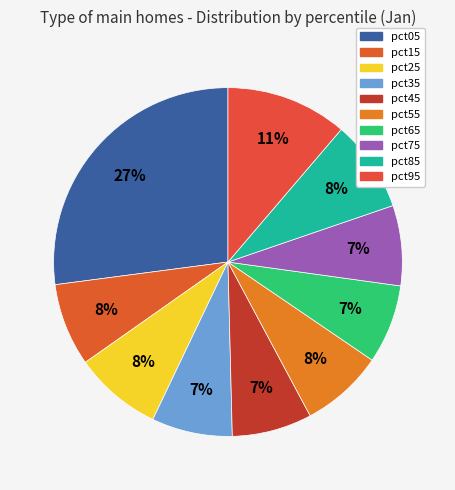

To the nearest percent, what percentage of the pie is pct25?

8%